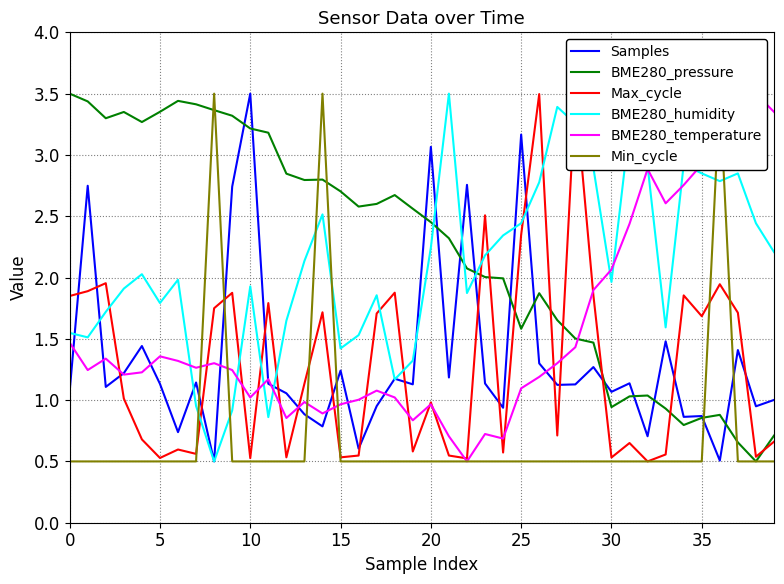

What is the label of the 40th point from the left?

39